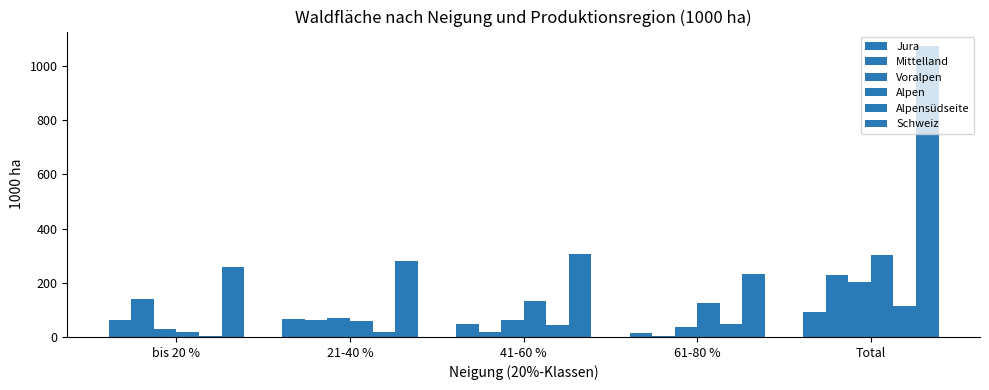

How many data points does each series have?

5